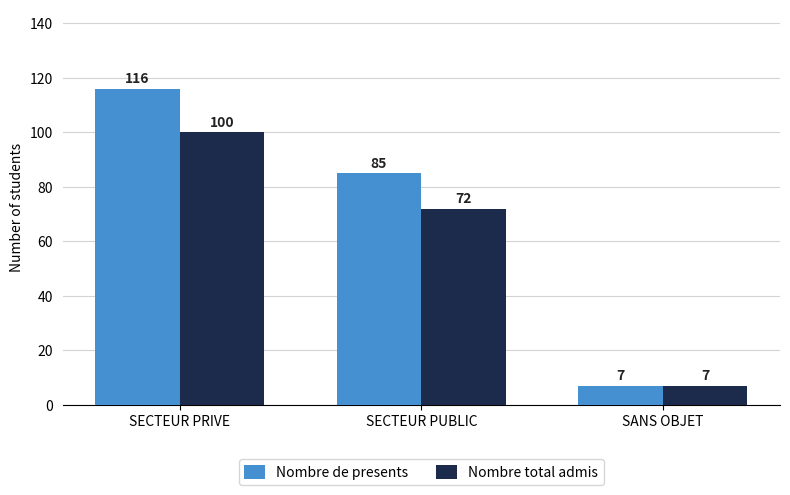

Reading left to right, list all the values displayed in this chart.

Nombre de presents: 116	85	7
Nombre total admis: 100	72	7